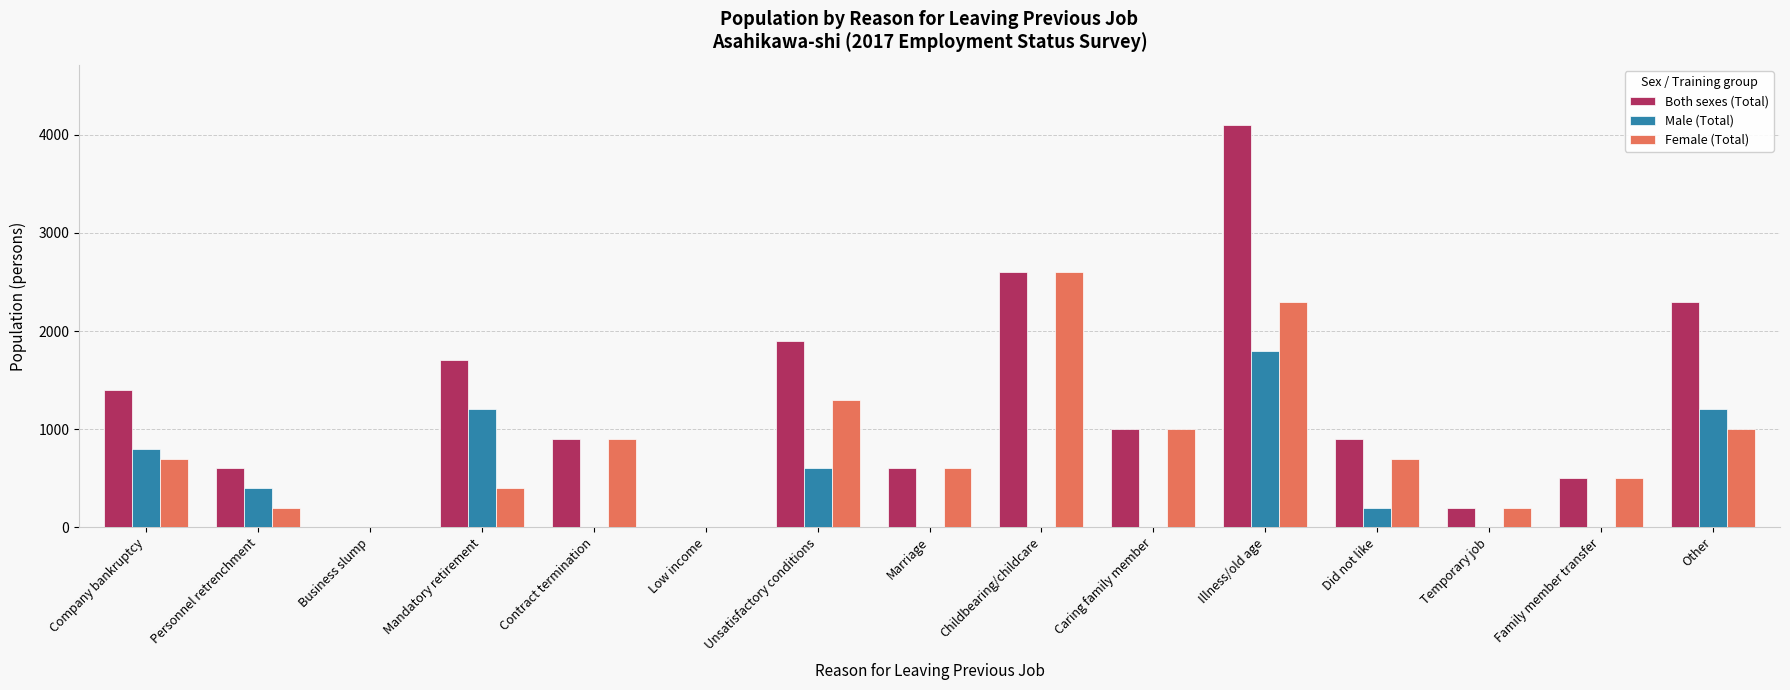

True or false: Both sexes (Total) has a value of 2681 at Low income.

False